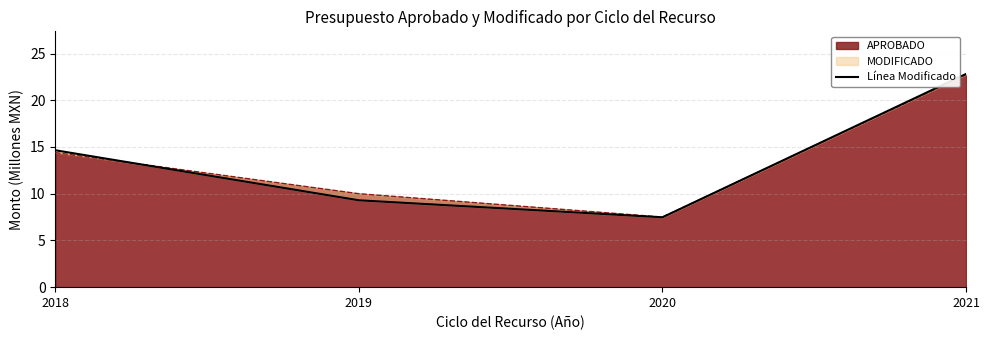

How many lines are shown in the chart?

1